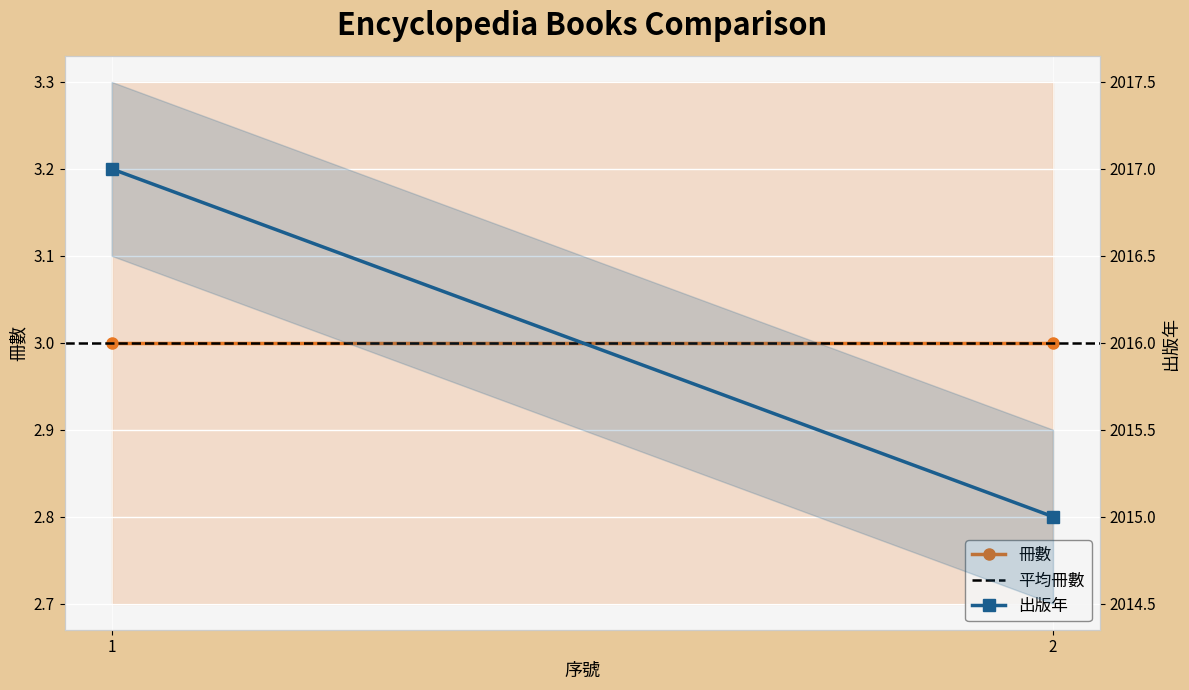

What value does the 冊數 series have at 2?

3